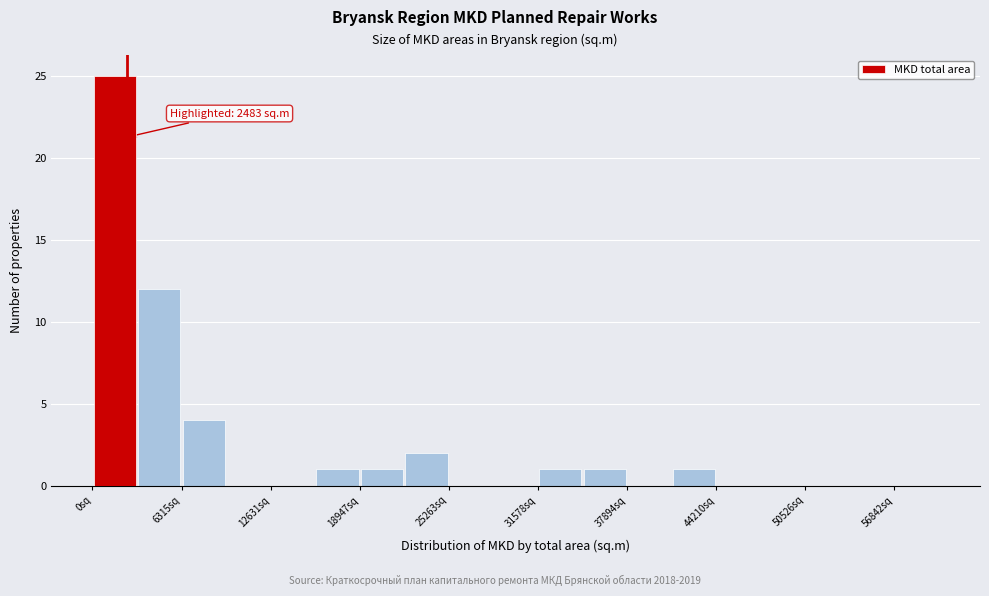

Around what value on the x-axis is the tallest bar? Give the approximate position of its centre, as read against the axis.

2000